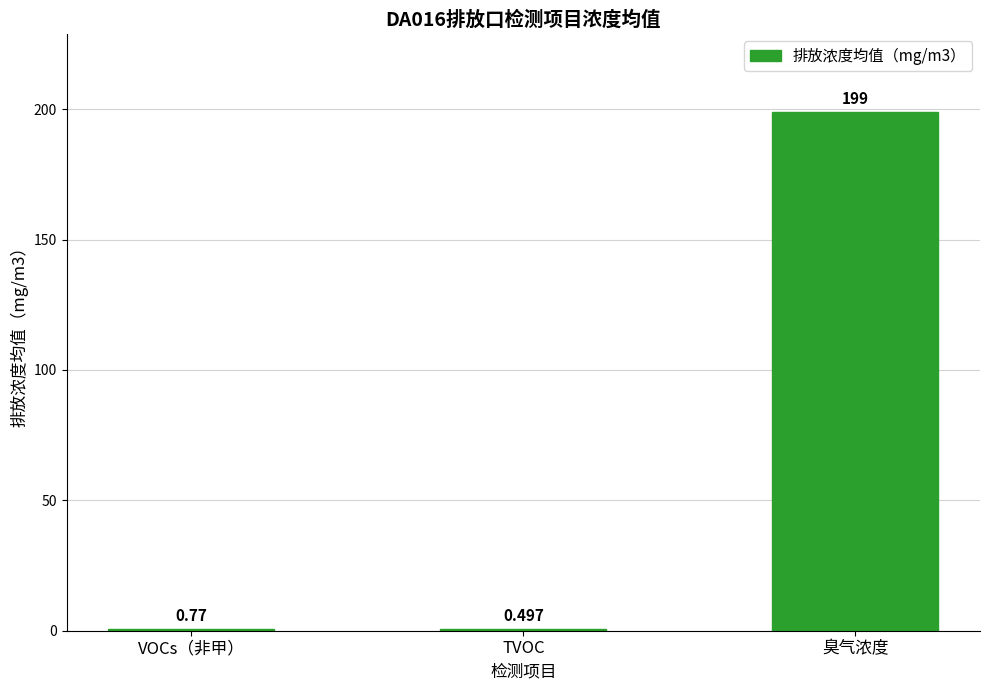

Between VOCs（非甲） and 臭气浓度, which is larger?

臭气浓度